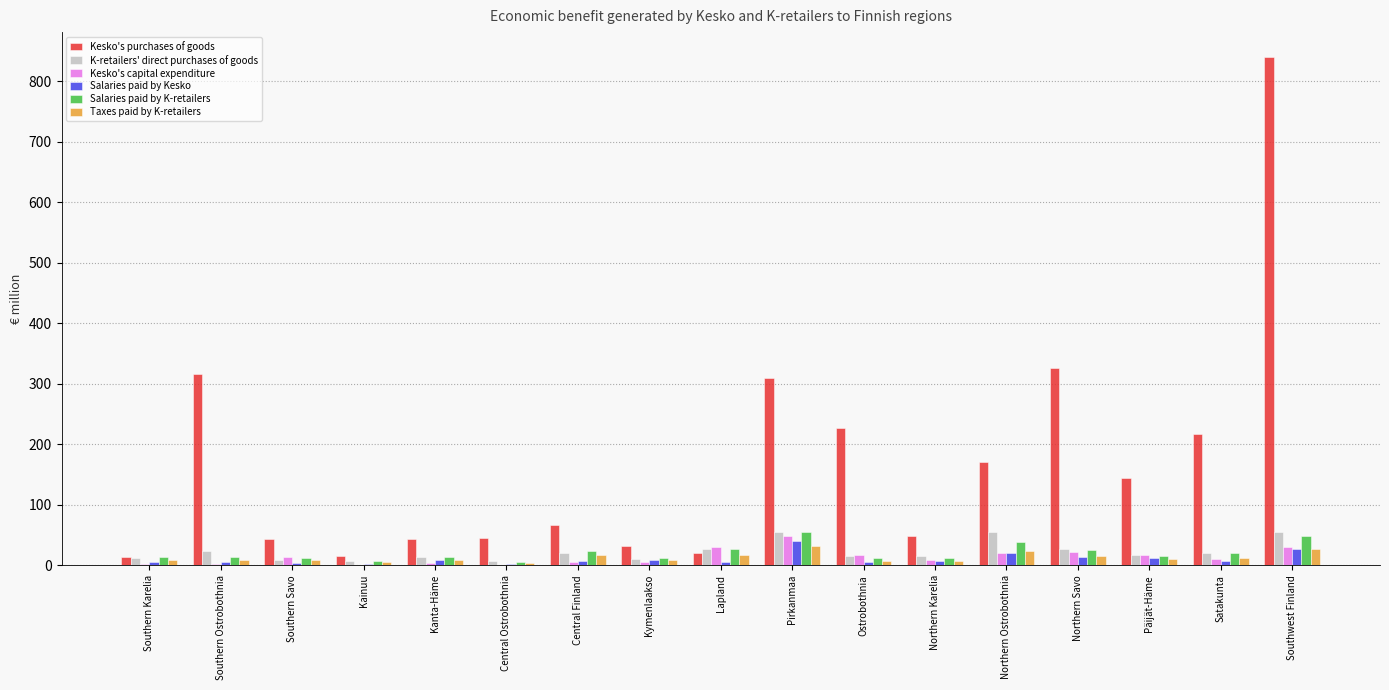

Which category has the highest value across all series?

Southwest Finland